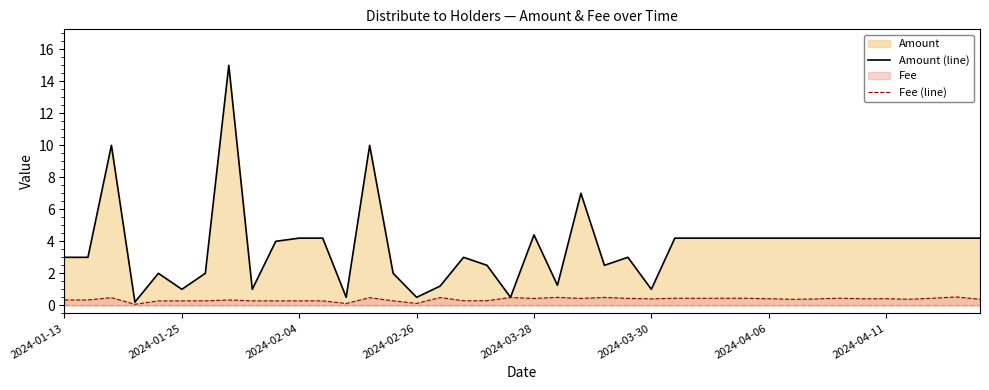

Where is Amount (line) nearest to the value 7?

22